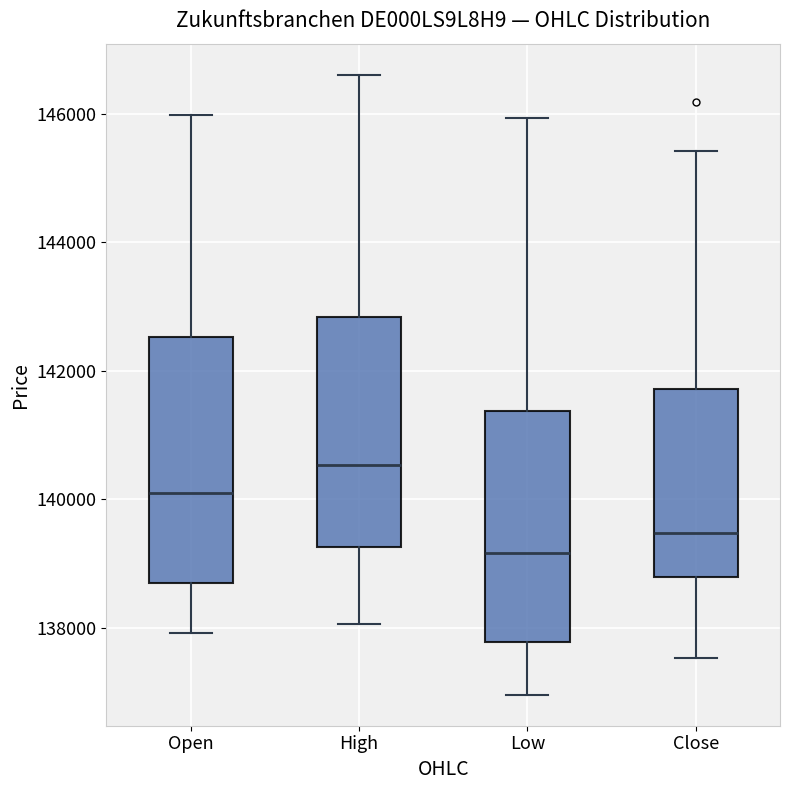

Which box is the tallest, from its lower edge to its upper edge?

Open